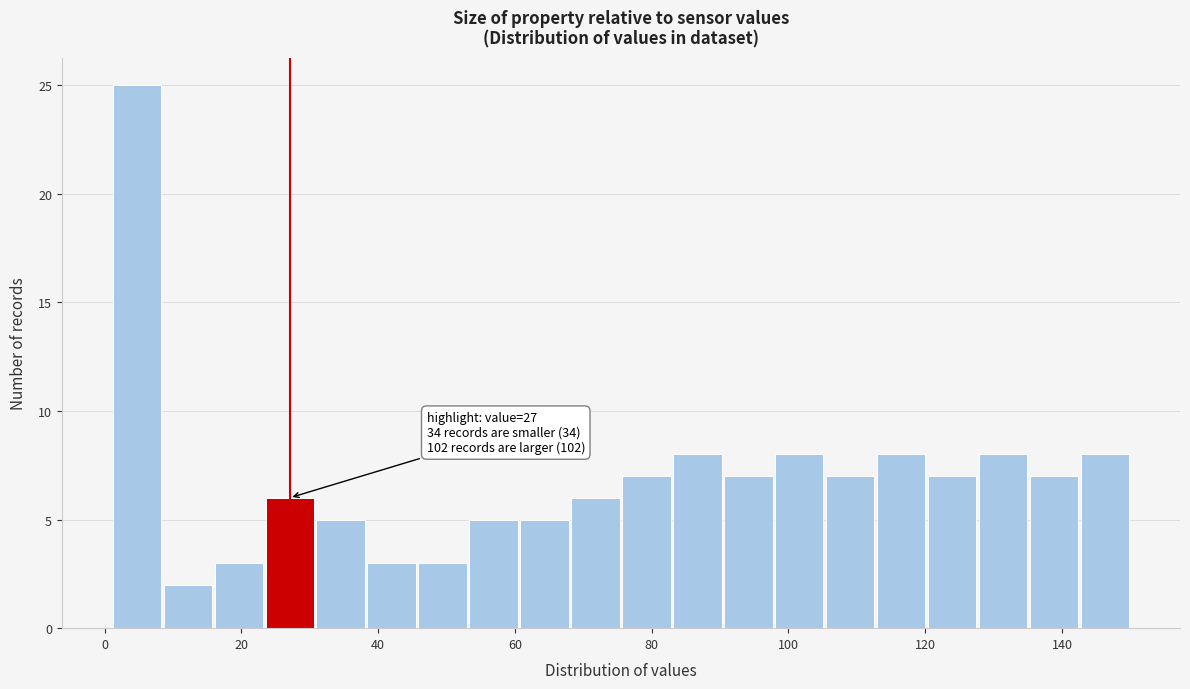

Read against the x-axis, roughly where is the centre of the tallest bar?

4